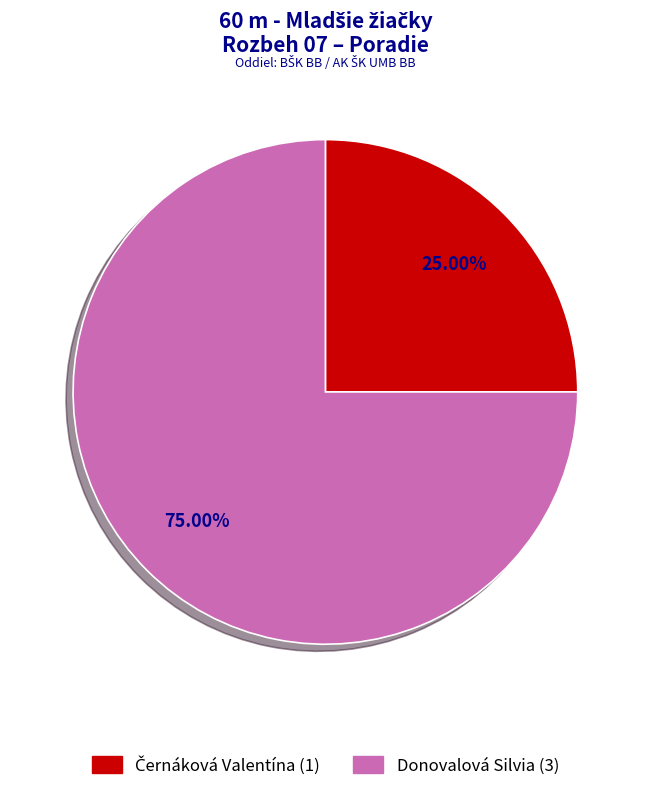

Does any single category account for the majority?

Yes